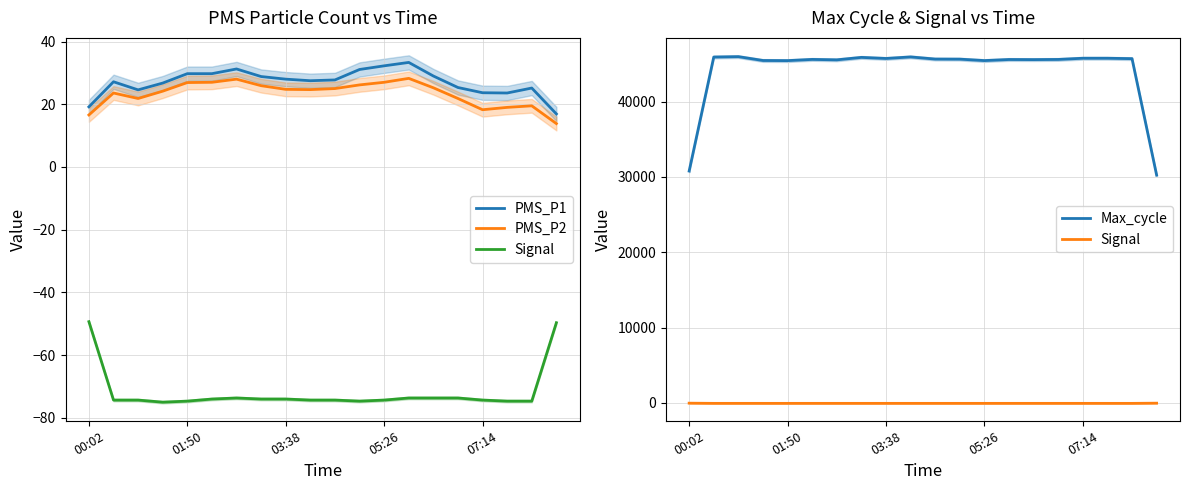

True or false: Signal has more than 0 interior local peaks.

True